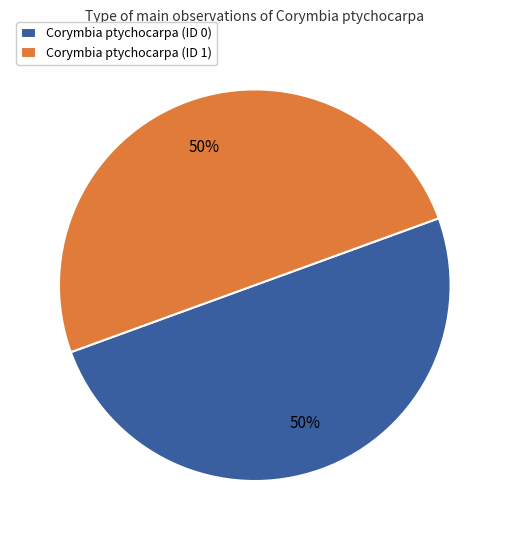

To the nearest percent, what percentage of the pie is Corymbia ptychocarpa (ID 1)?

50%